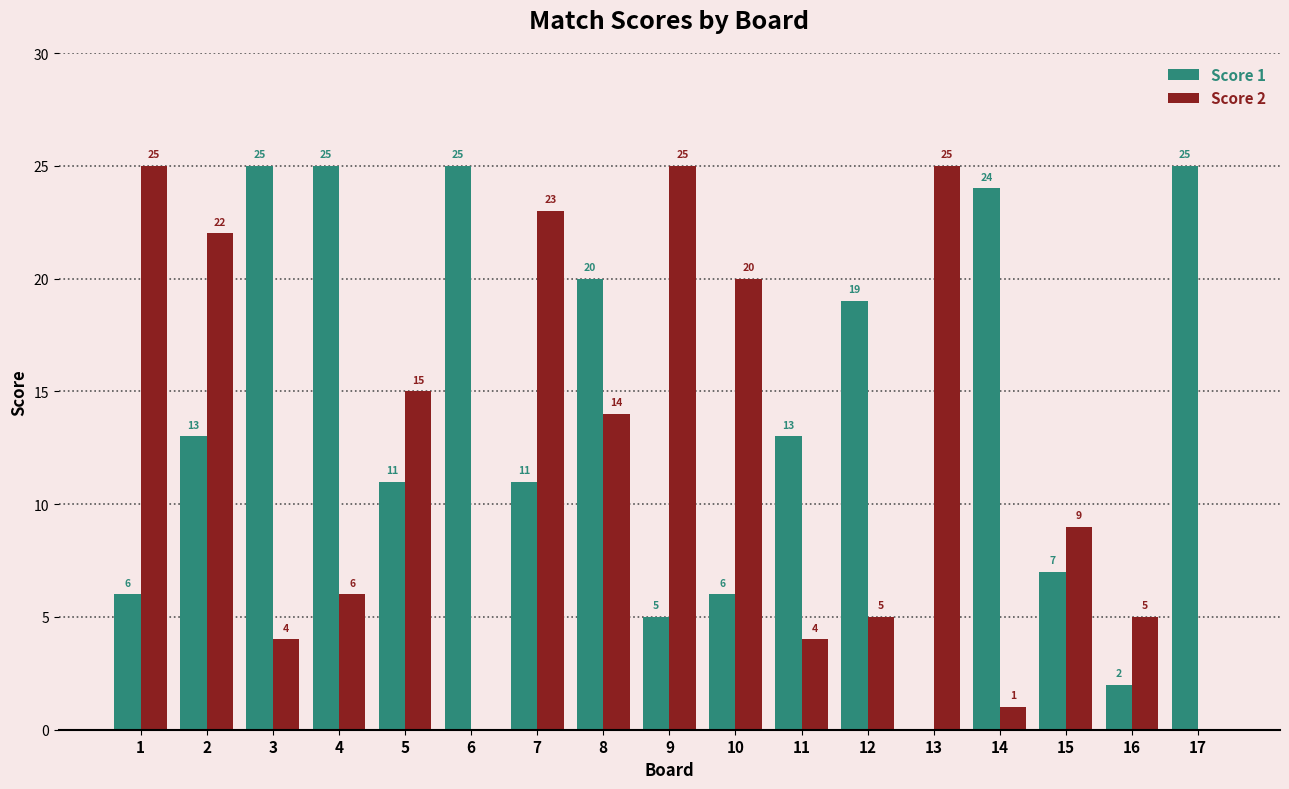

The Score 2 series shows 5 at 16. True or false?

True